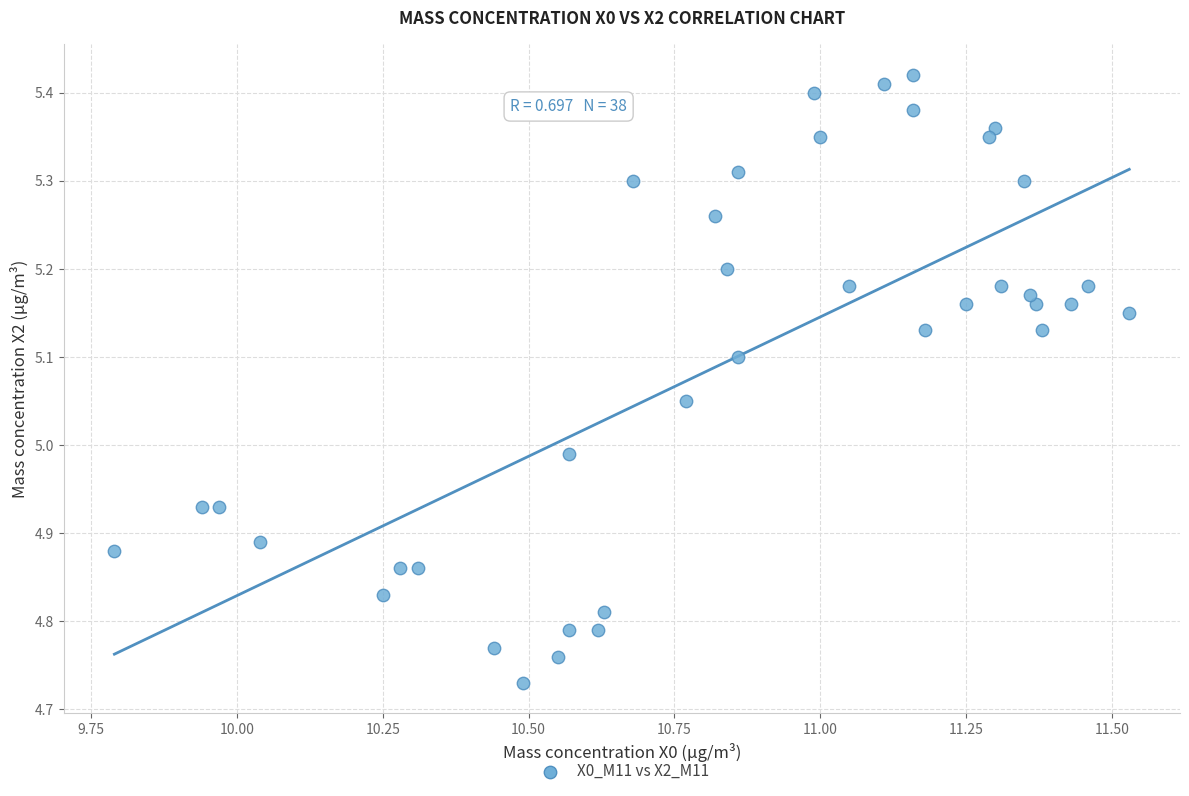

What is the range of X values (max minus min)?

1.7